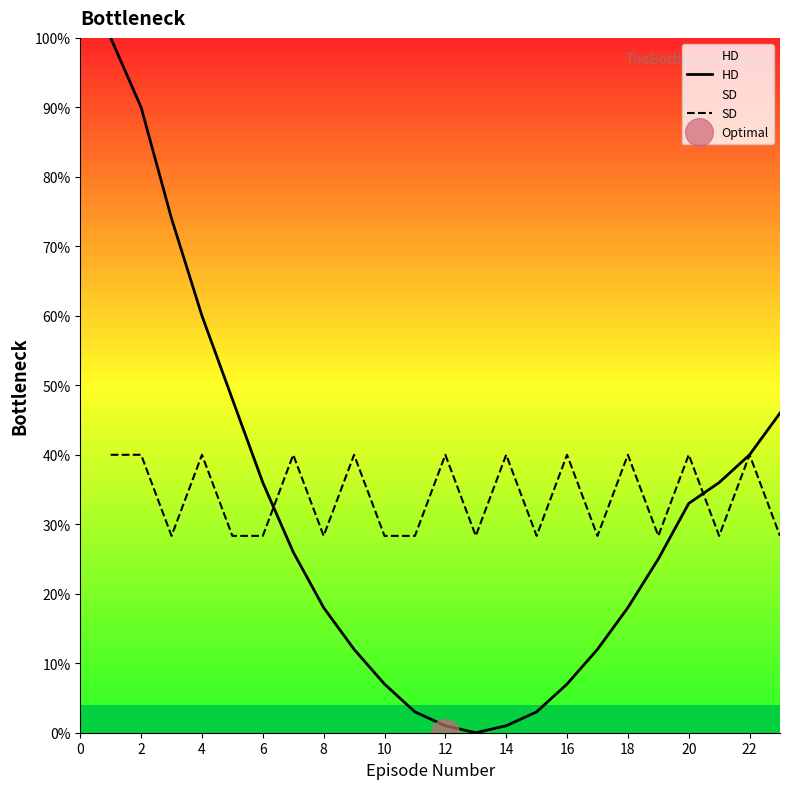

What is the minimum value for SD?

28.3